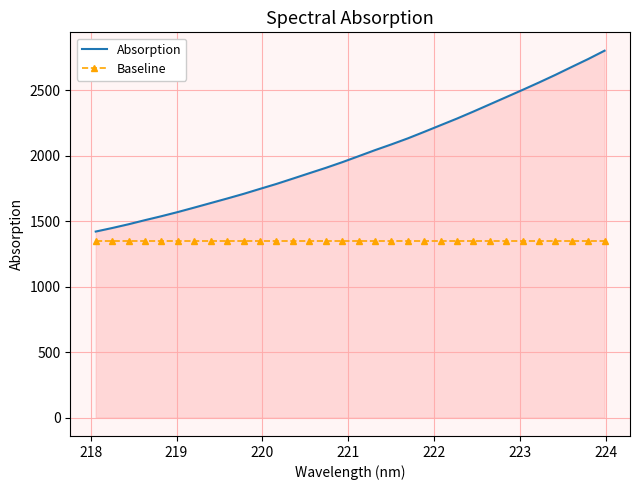

True or false: Baseline and Absorption intersect in this chart.

False